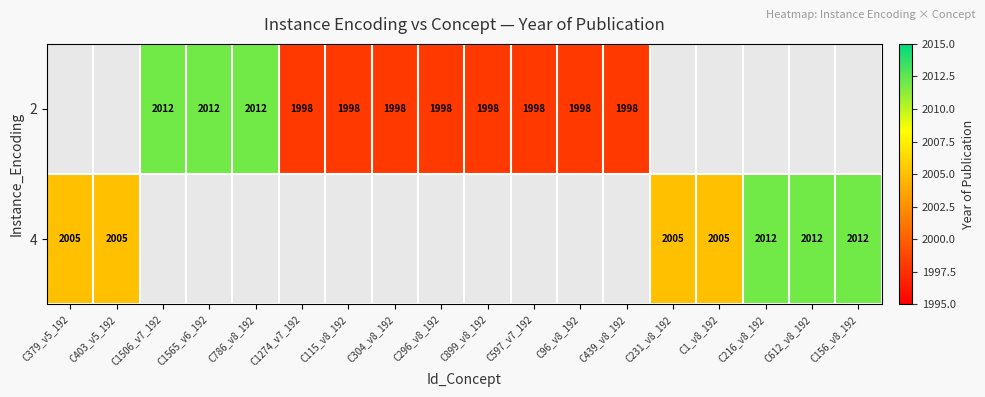

True or false: 2 has a value of 2012 at C1565_v6_192.

True